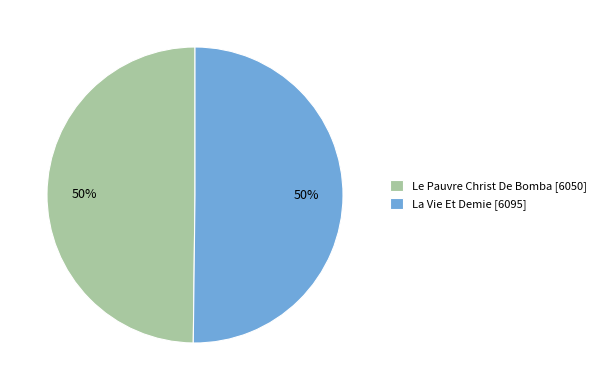

How many segments does this pie chart have?

2